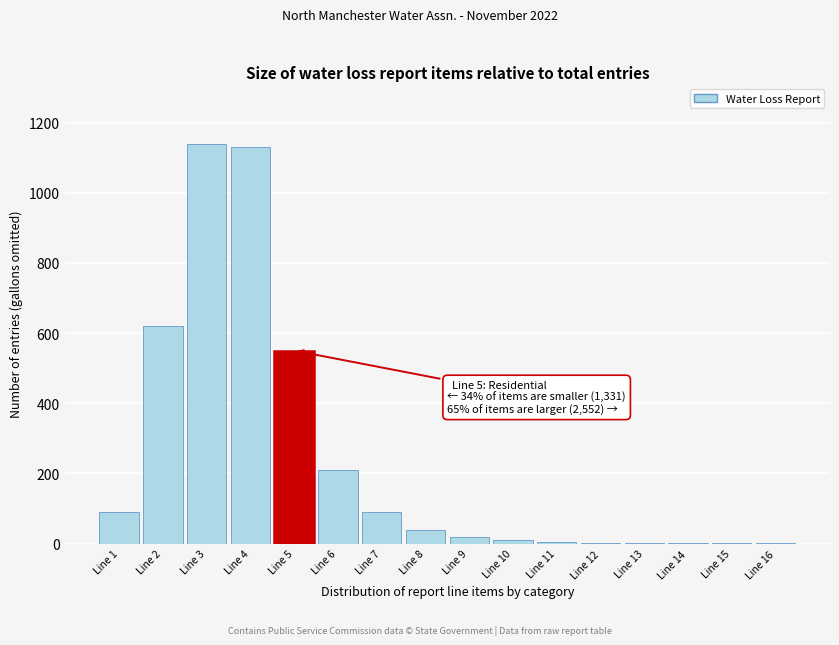

What is the sum of all values?

3913